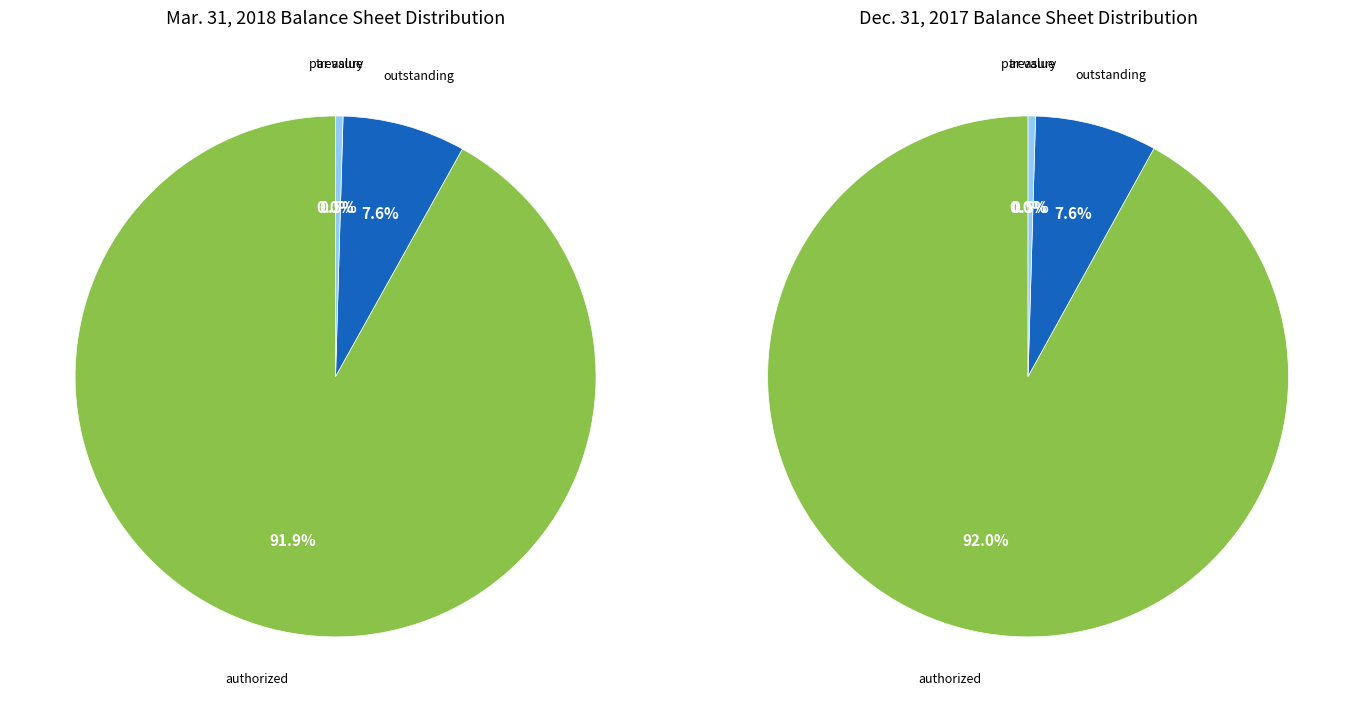

Which category has the biggest portion of the pie?

Common shares, shares authorized